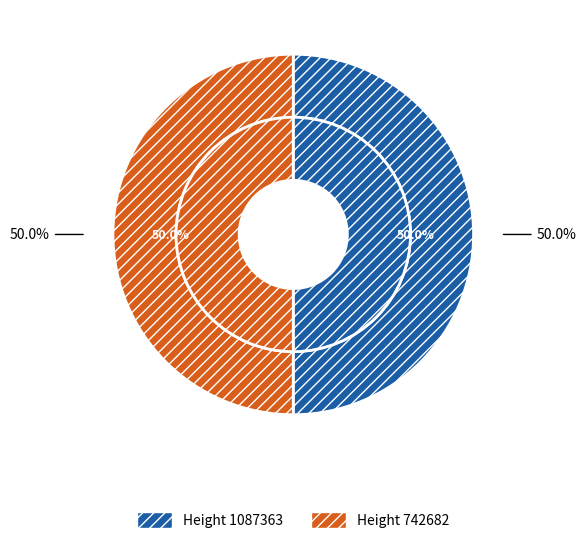

How many segments does this pie chart have?

2